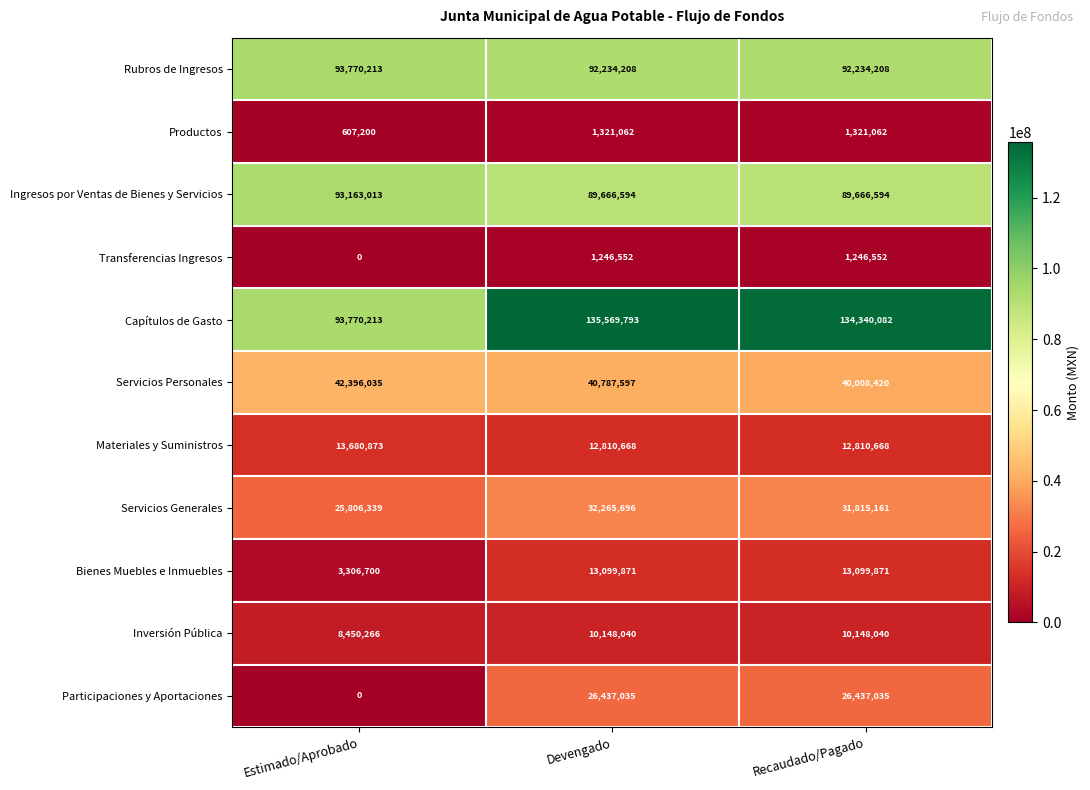

List the series in order of their peak value, lowest first.

Transferencias Ingresos, Productos, Inversión Pública, Bienes Muebles e Inmuebles, Materiales y Suministros, Participaciones y Aportaciones, Servicios Generales, Servicios Personales, Ingresos por Ventas de Bienes y Servicios, Rubros de Ingresos, Capítulos de Gasto